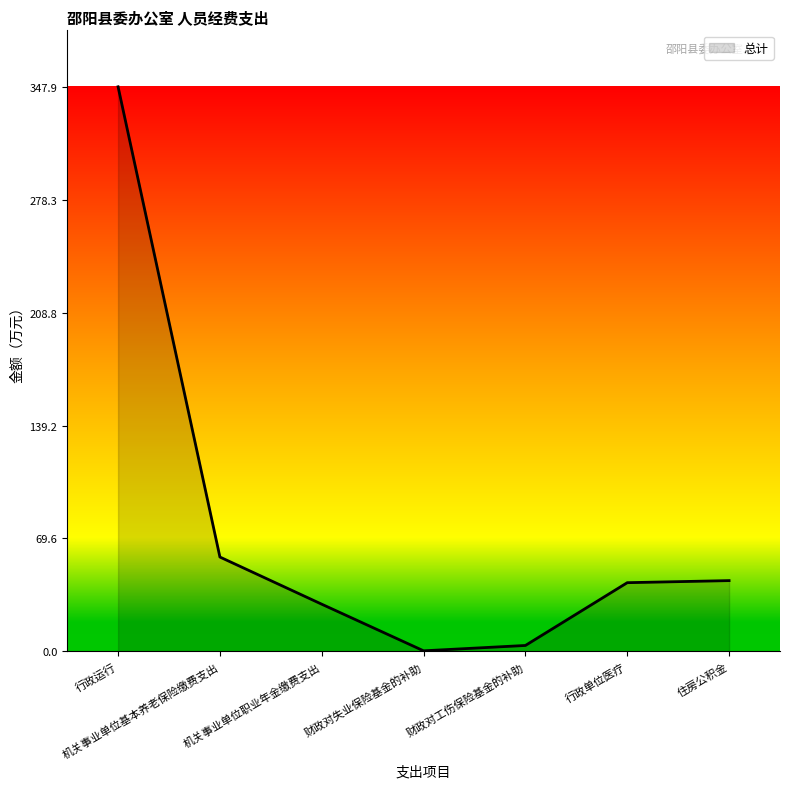

How many distinct data groups are displayed?

1